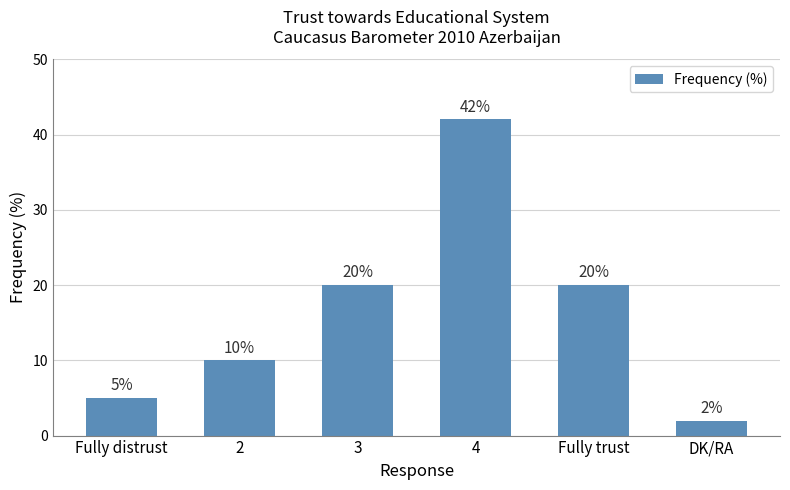

What is the approximate value at 4?

42